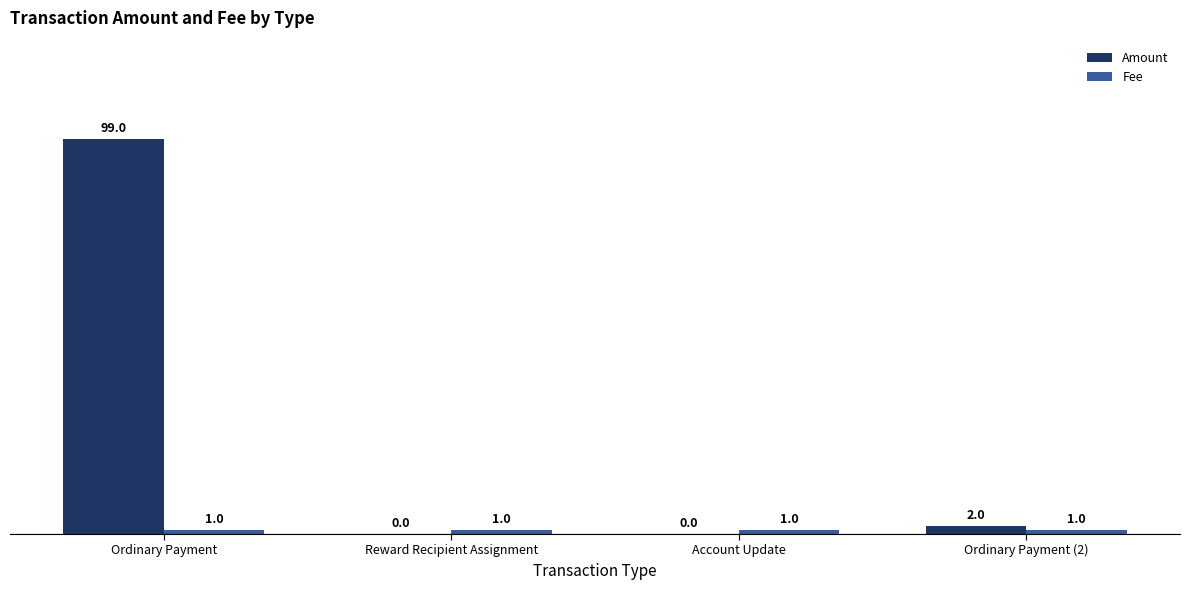

What is the maximum value shown in the chart?

99